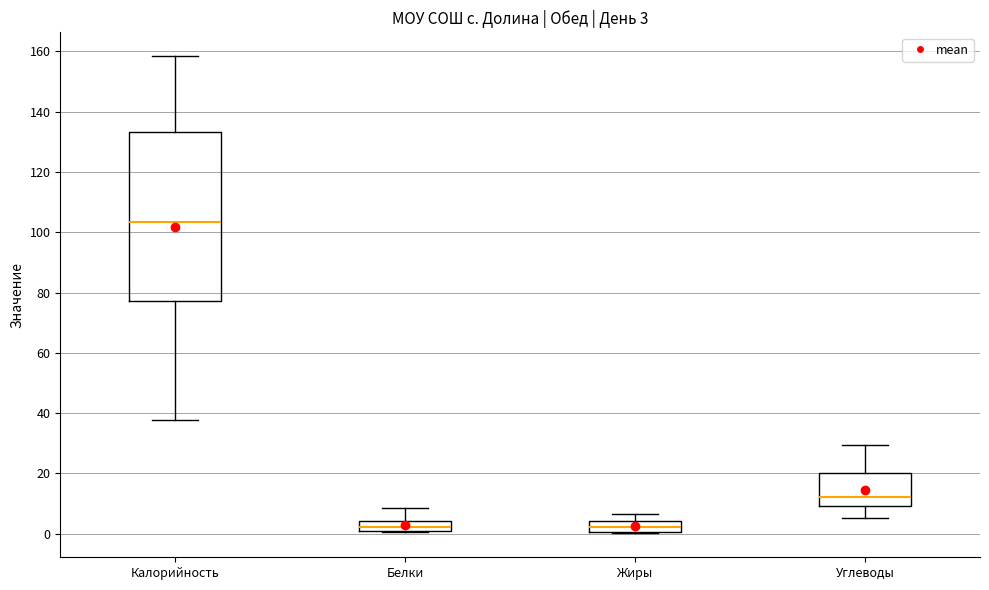

Comparing the boxes themselves (not the whiskers), which one is the tallest?

Калорийность